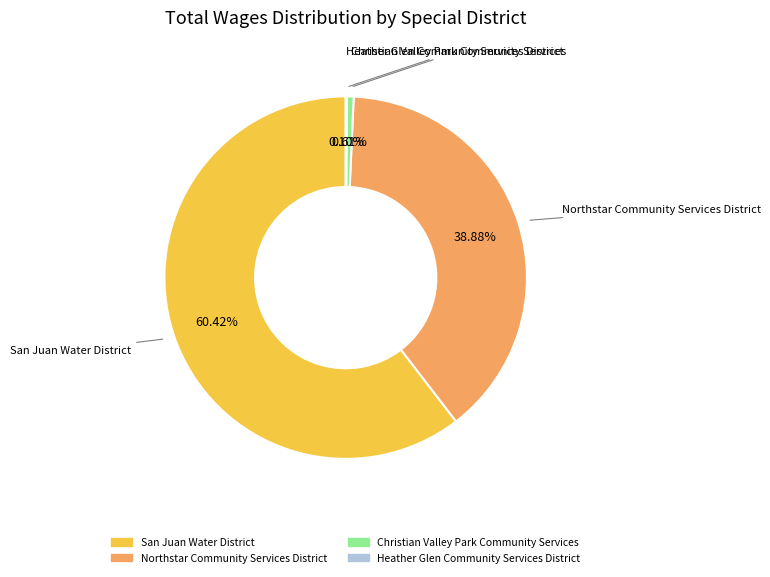

Which slice is the largest?

San Juan Water District